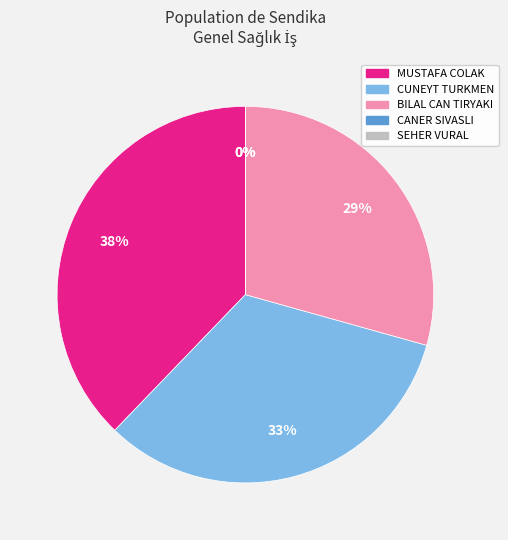

What is the ratio of the value at MUSTAFA COLAK to the value at CUNEYT TURKMEN?

1.2